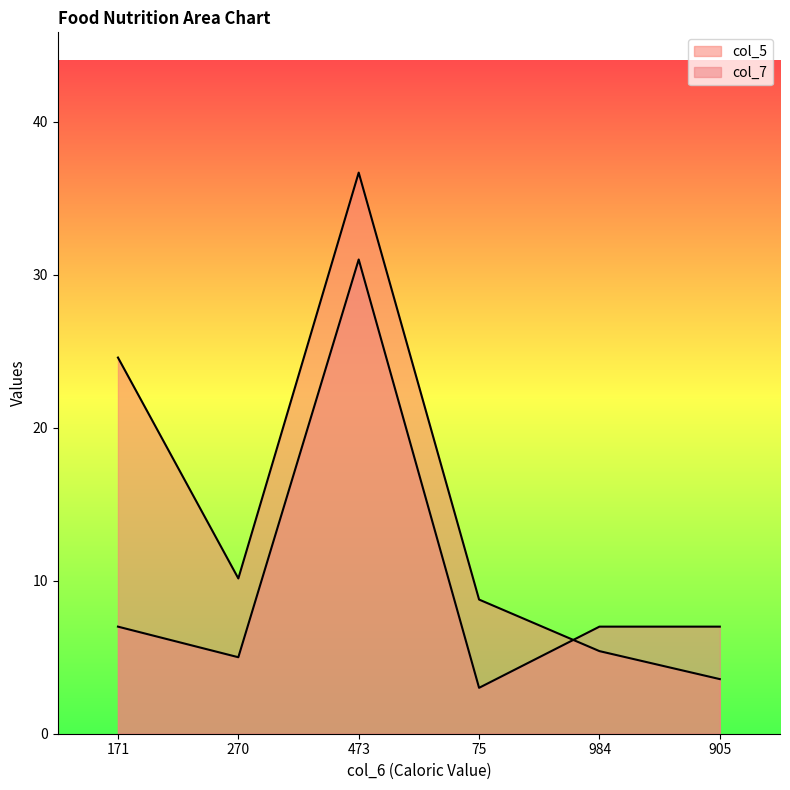

Where does the col_5 series first go above 10?

171